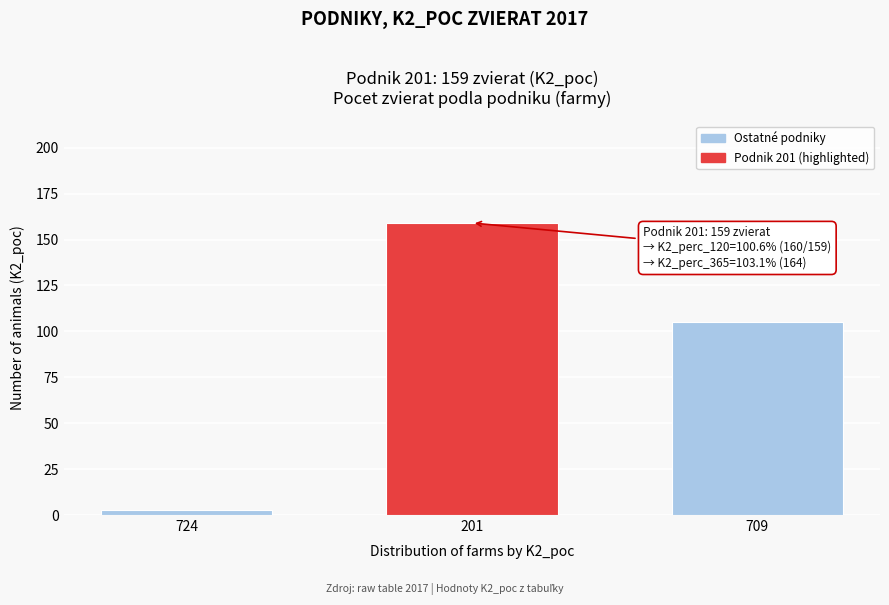

Reading left to right, transcribe all the data shown in this chart.

3	159	105